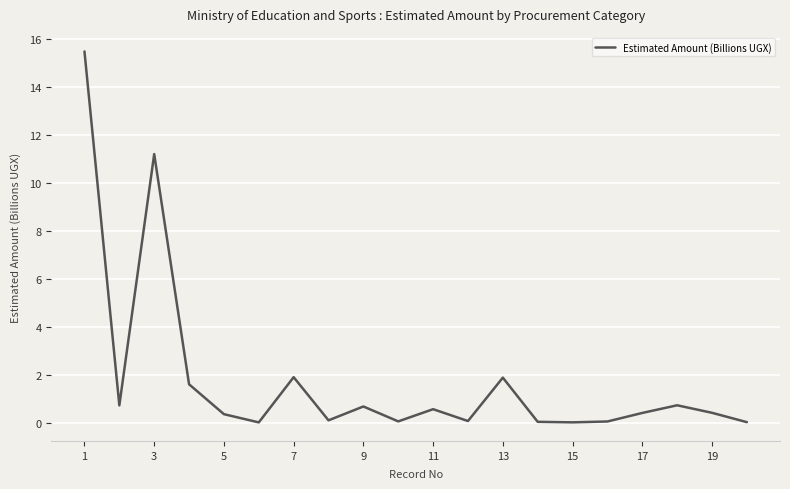

What is the greatest value displayed?

15.5